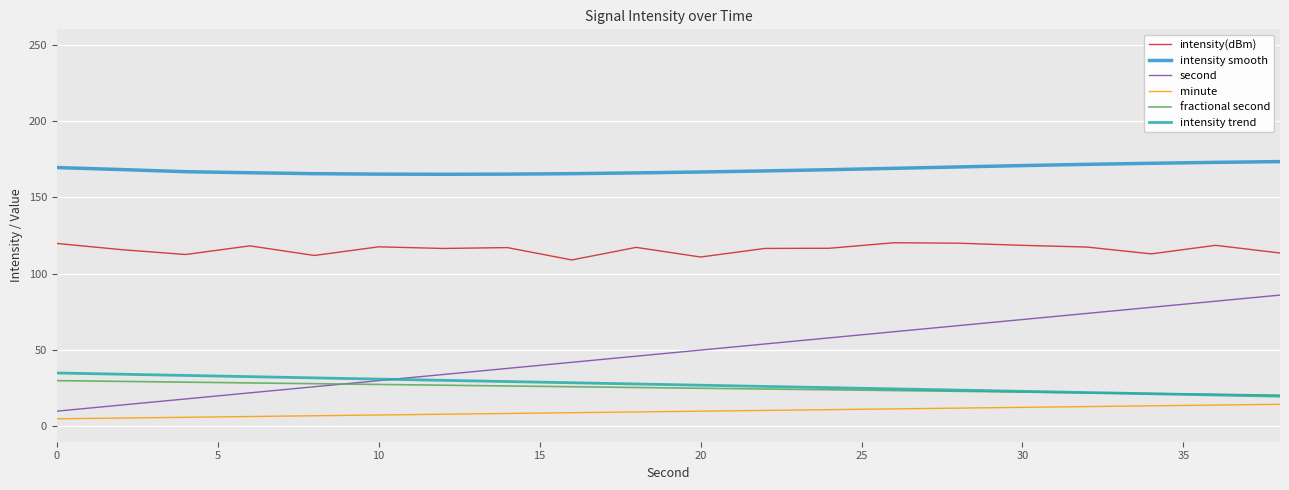

Which series has the largest total across all categories?

intensity smooth